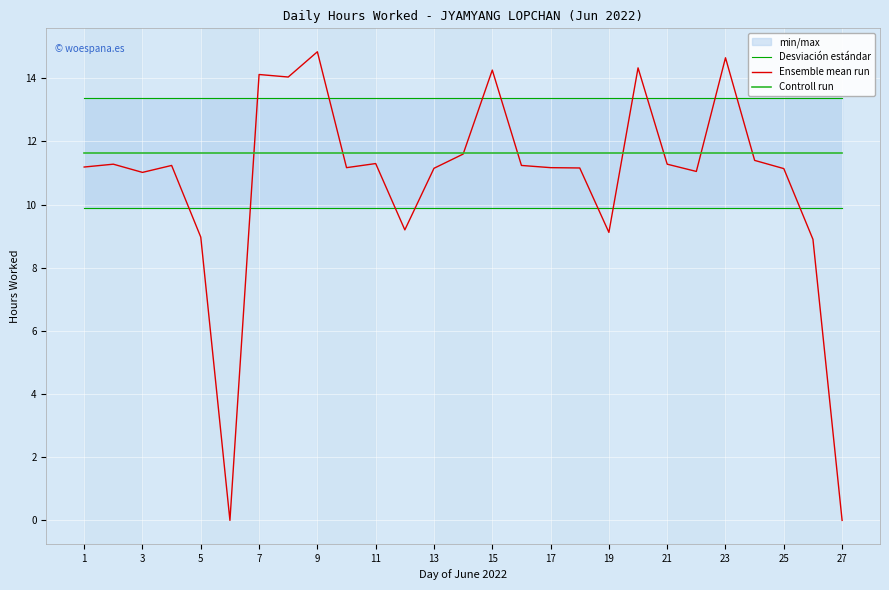

The value of Controll run at 25 is 8.0. True or false?

False